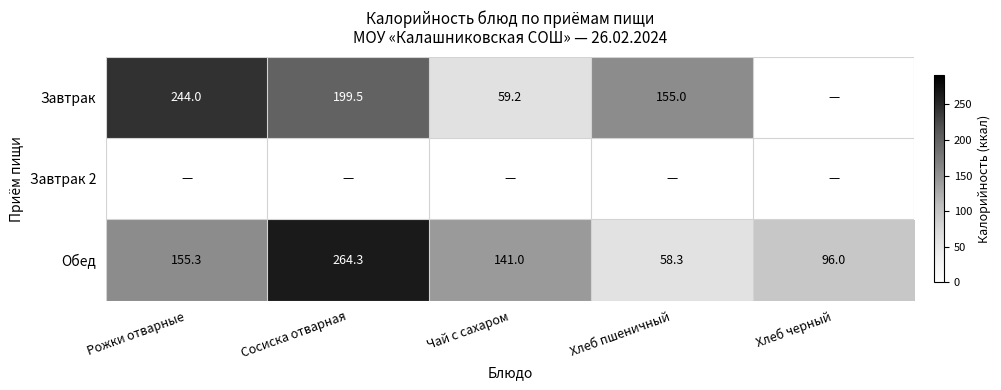

Is the value of Обед at Хлеб пшеничный greater than the value of Завтрак at Рожки отварные?

No